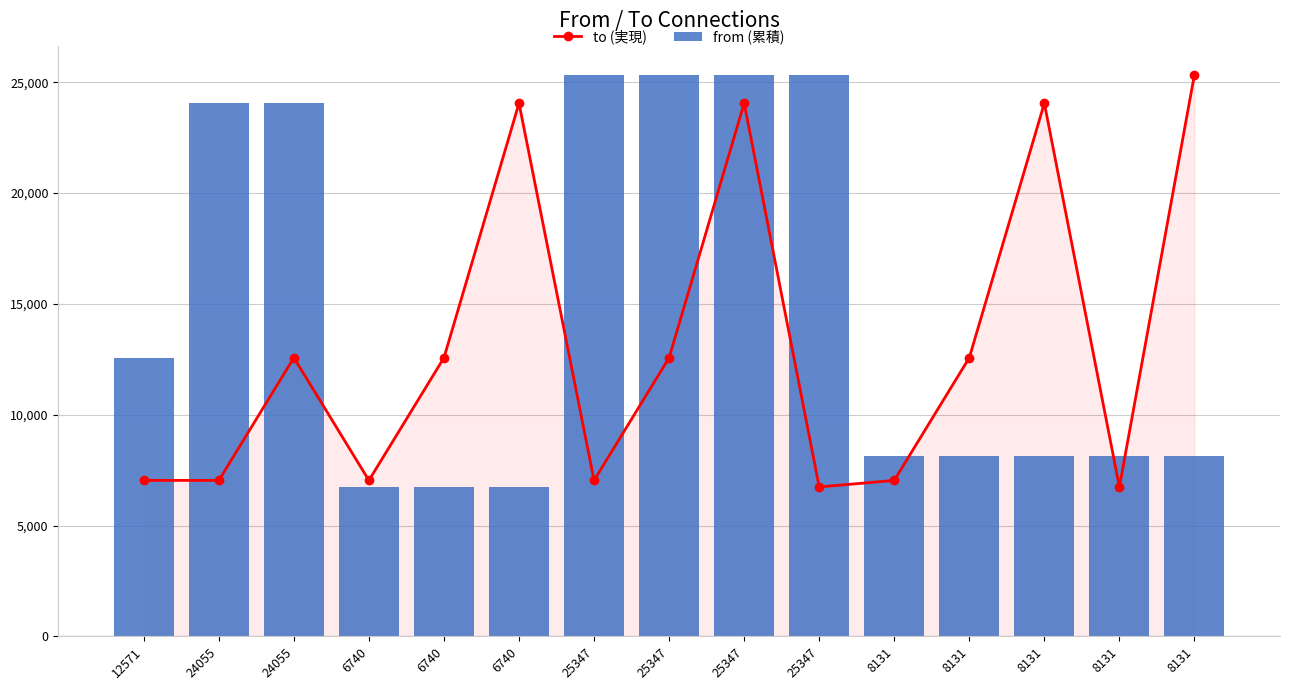

At how many categories does at least one series exceed 18151?

9